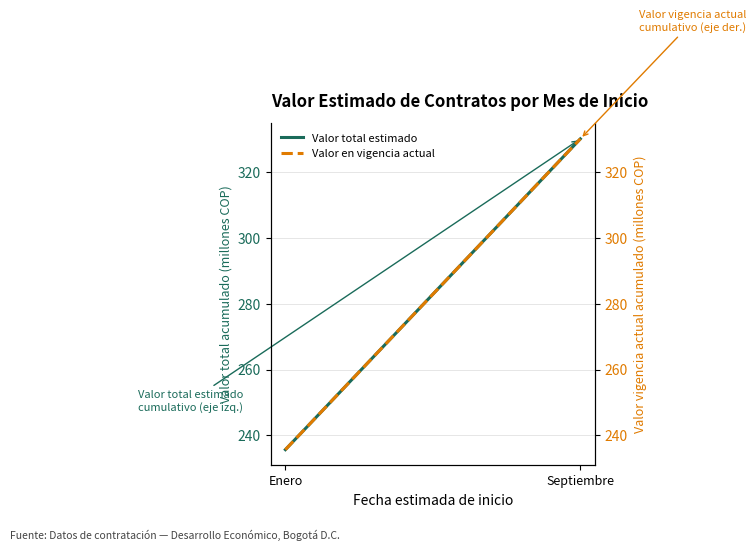

Between Enero and Septiembre, which is larger?

Septiembre